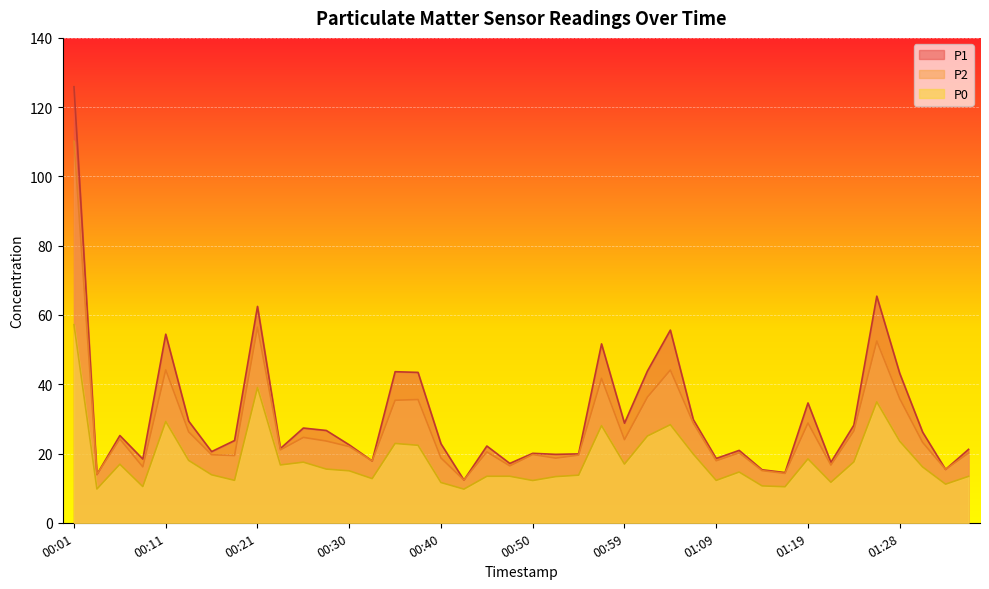

How many interior local peaks does the P1 series have?

12